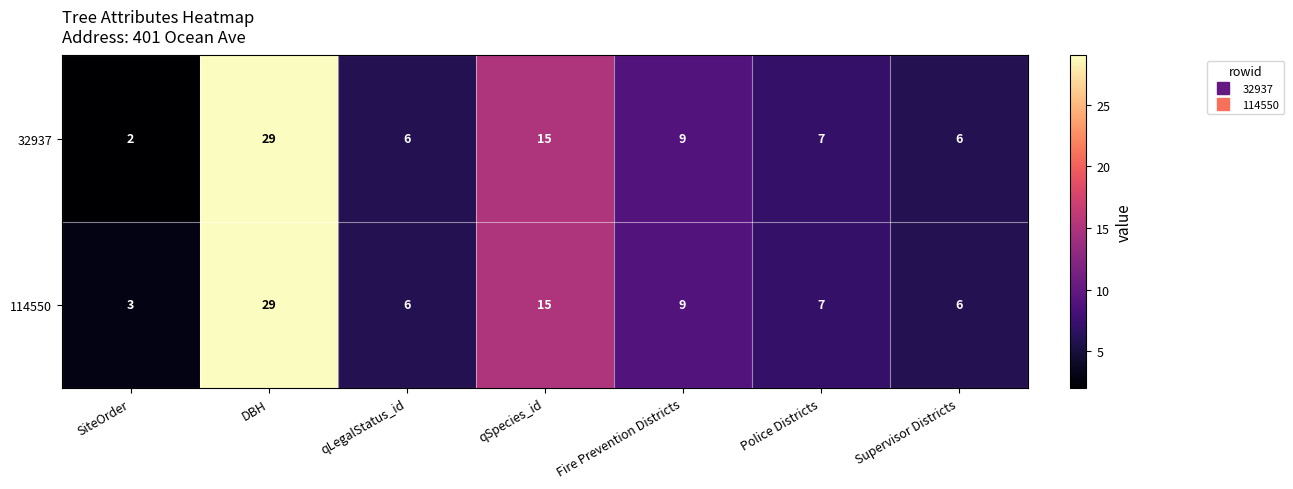

Reading left to right, list all the values displayed in this chart.

32937: 2	29	6	15	9	7	6
114550: 3	29	6	15	9	7	6